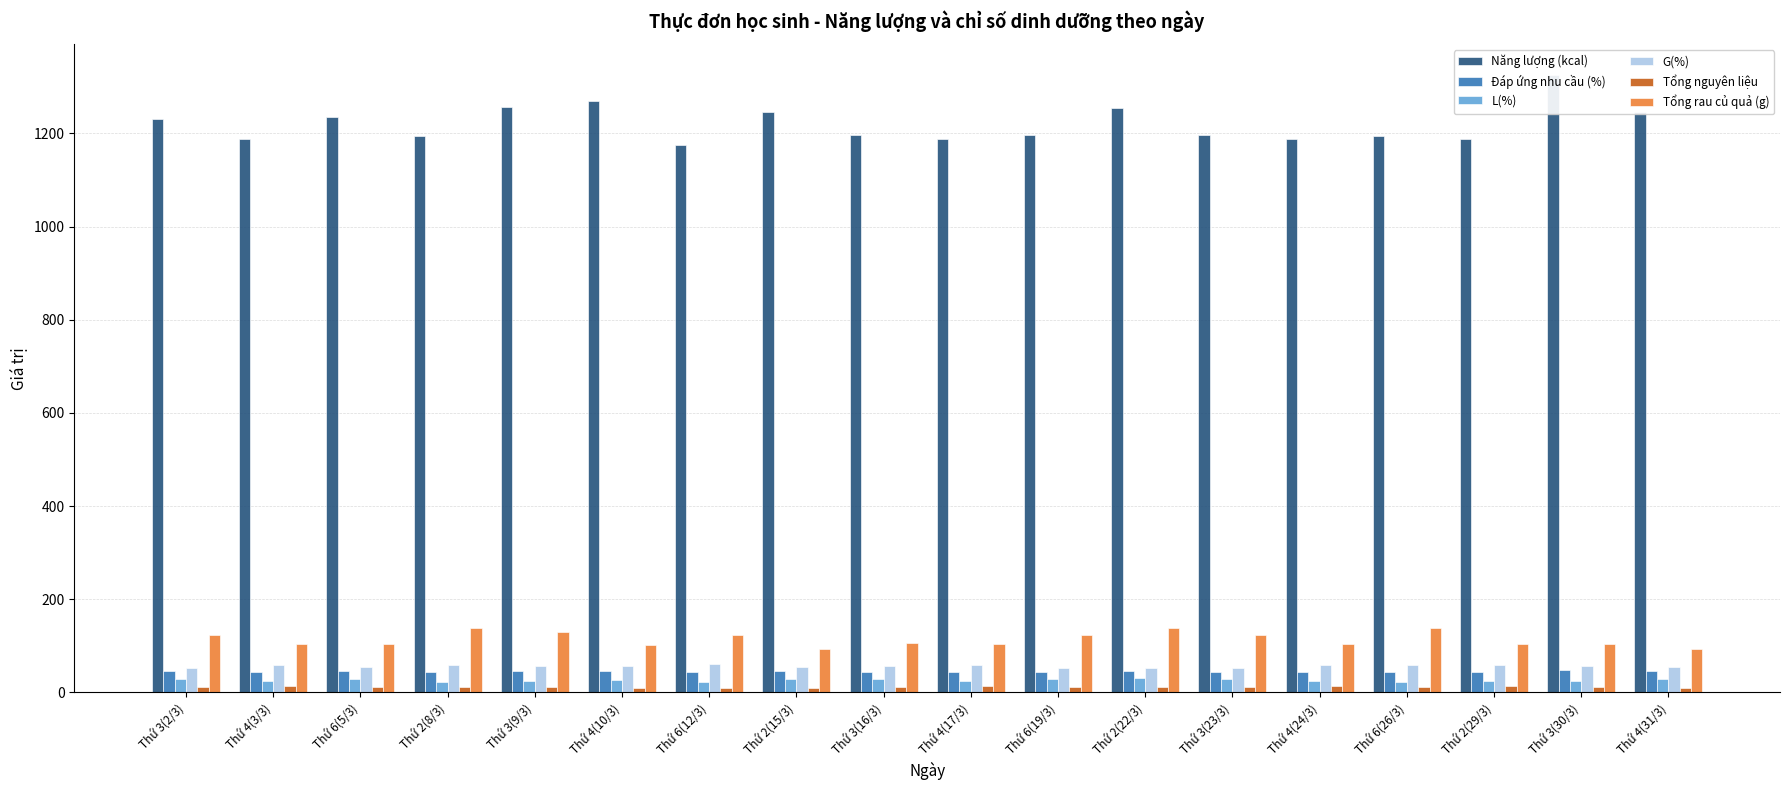

Between Thứ 6(19/3) and Thứ 2(29/3), which series saw the biggest shift?

Tổng rau củ quả (g)